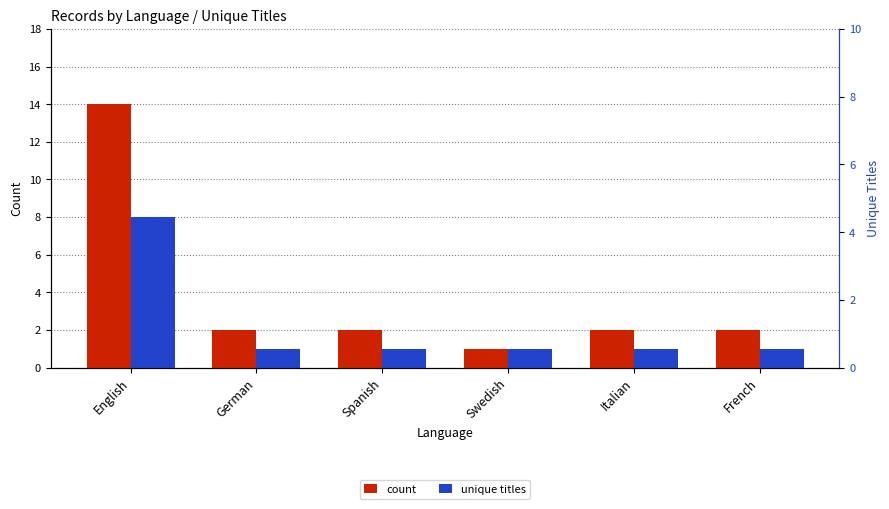

Count the number of data series in this chart.

2